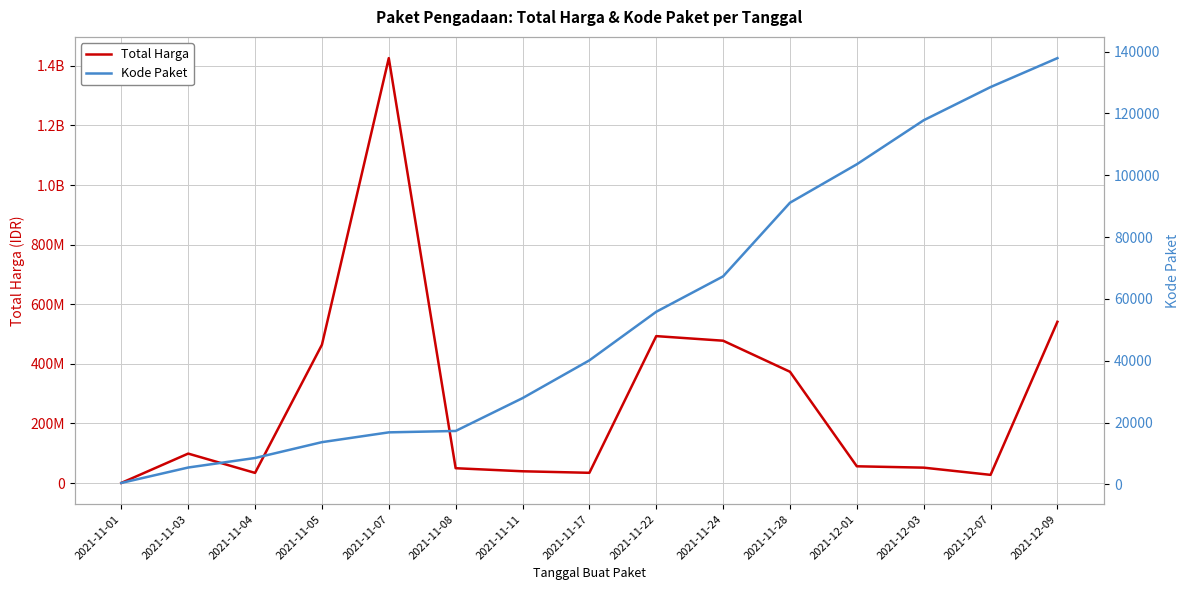

List the series in order of their overall mean, highest first.

Total Harga, Kode Paket